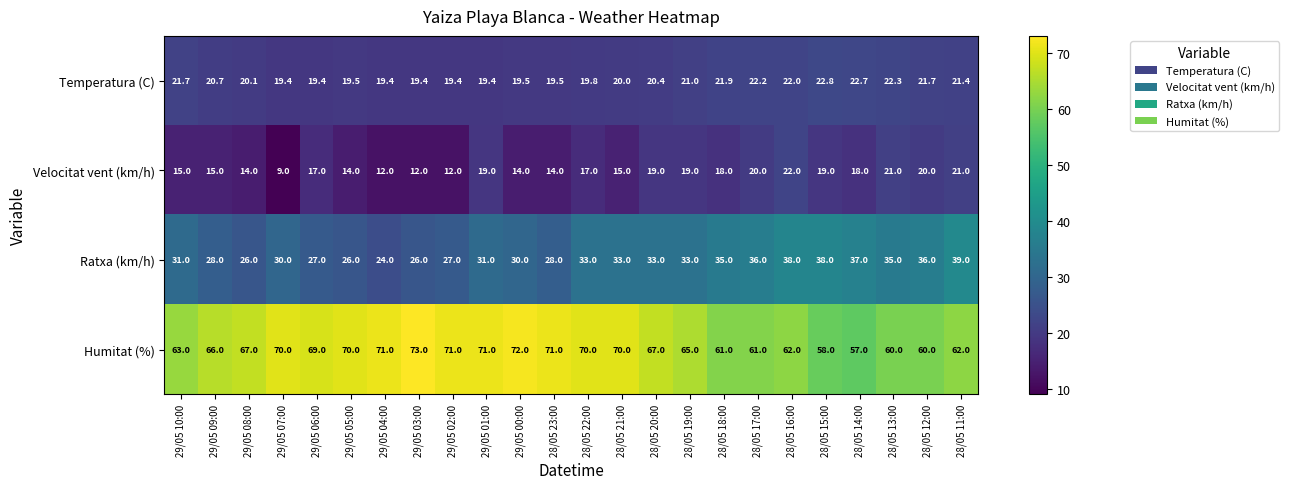

Is it true that Ratxa (km/h) equals 11.1 at 28/05 19:00?

False